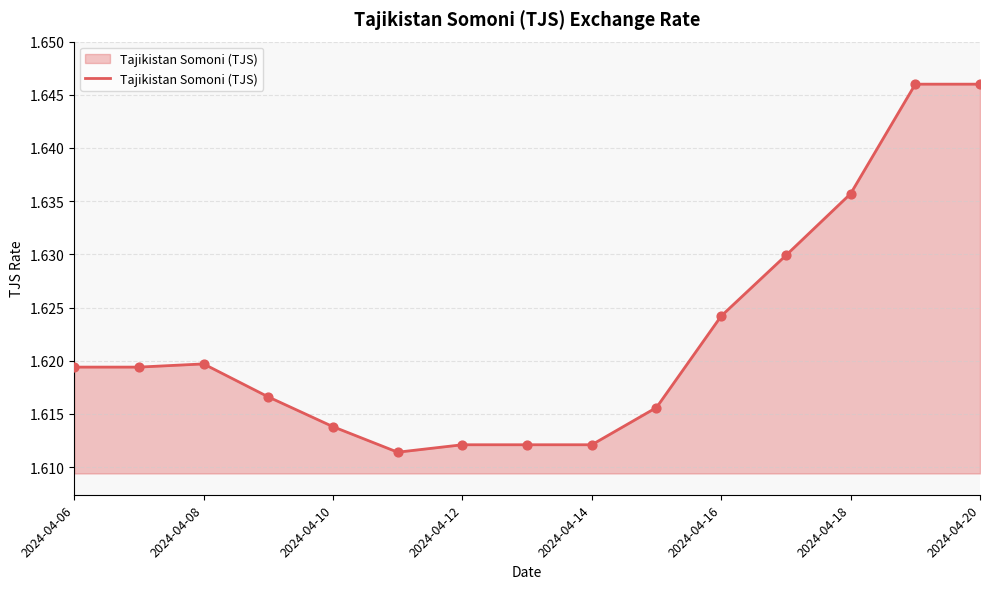

How many lines are shown in the chart?

1